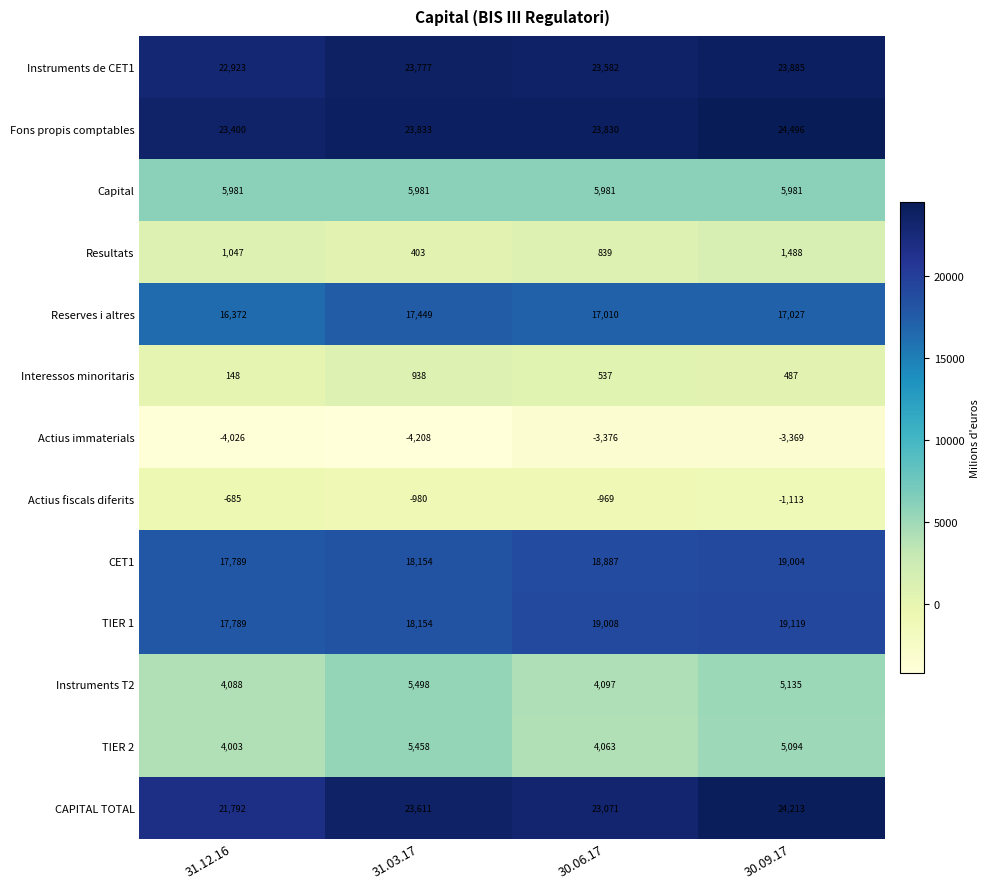

List the series in order of their peak value, highest first.

Fons propis comptables, CAPITAL TOTAL, Instruments de CET1, TIER 1, CET1, Reserves i altres, Capital, Instruments T2, TIER 2, Resultats, Interessos minoritaris, Actius fiscals diferits, Actius immaterials